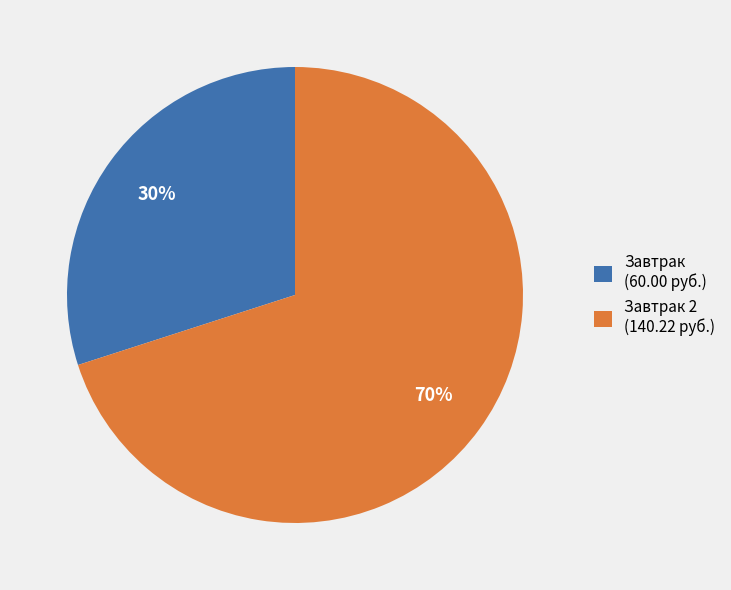

Is it true that Завтрак (60.00 руб.) is 30% of the pie?

True